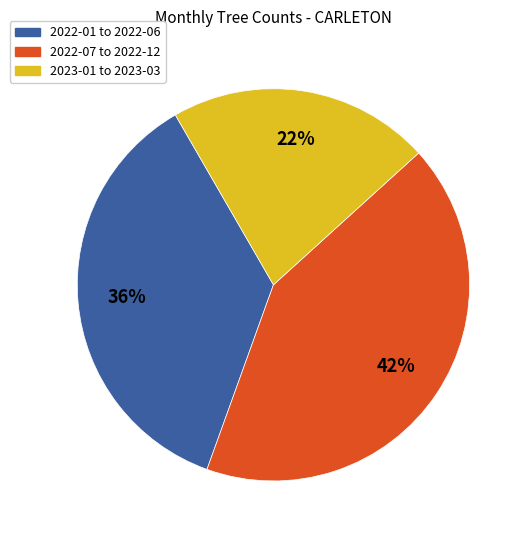

Count the number of slices in the pie.

3